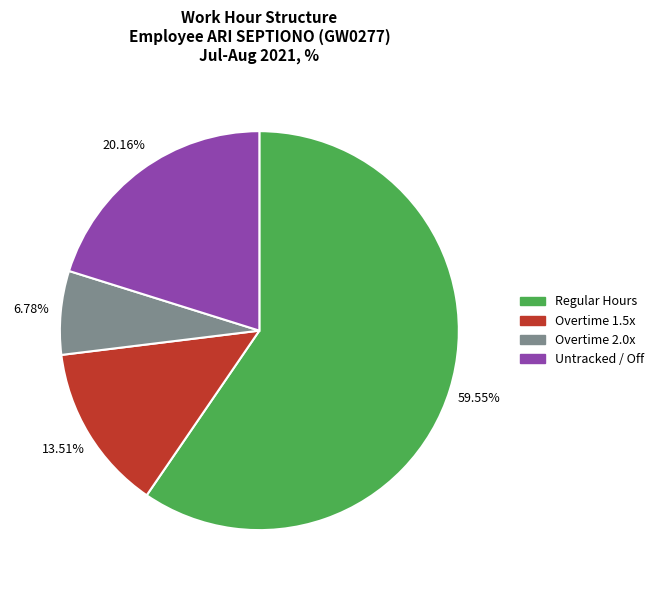

How many segments does this pie chart have?

4